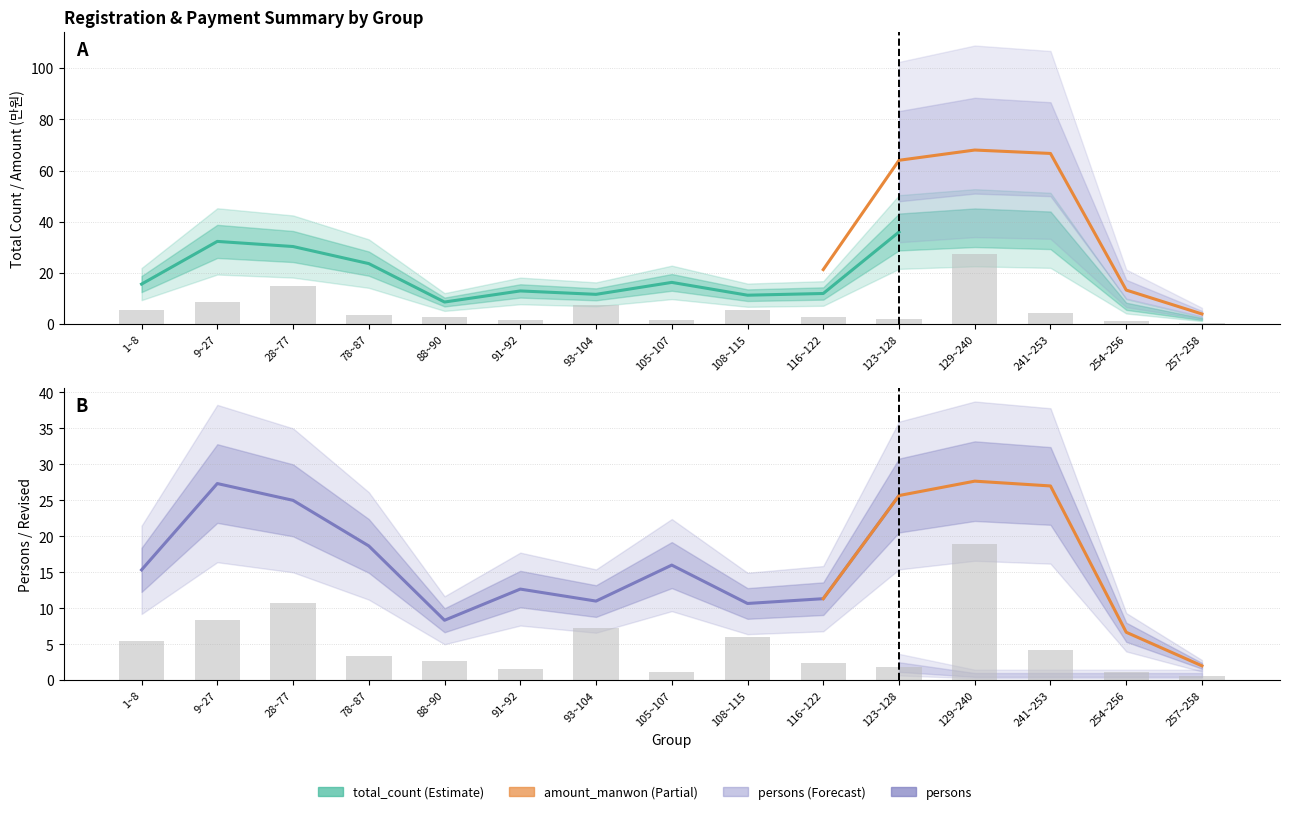

At which category is the sum across all series the highest?

129~240